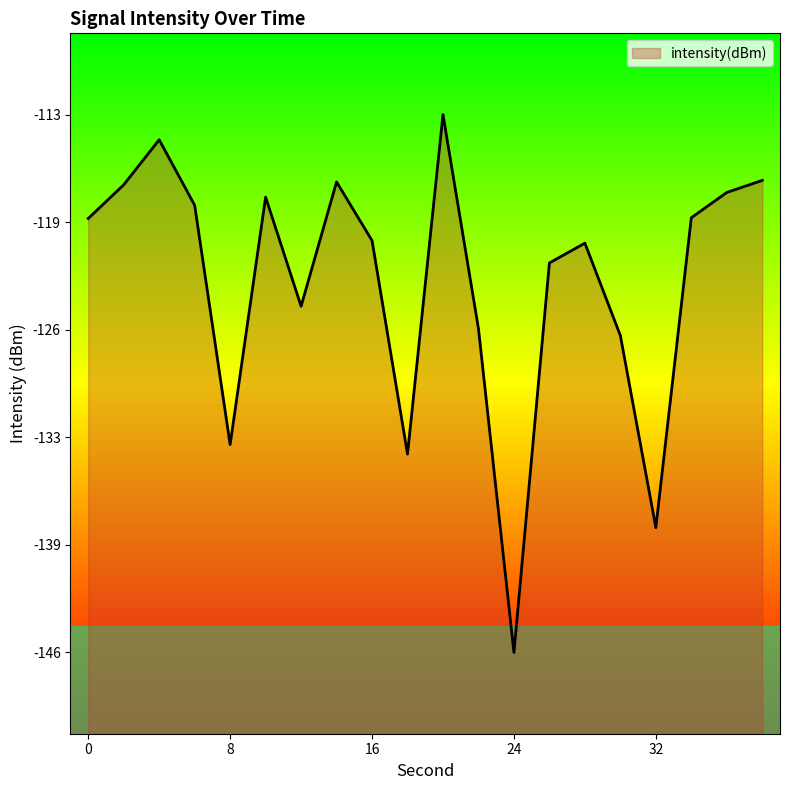

Count the number of values greater than -119.

8